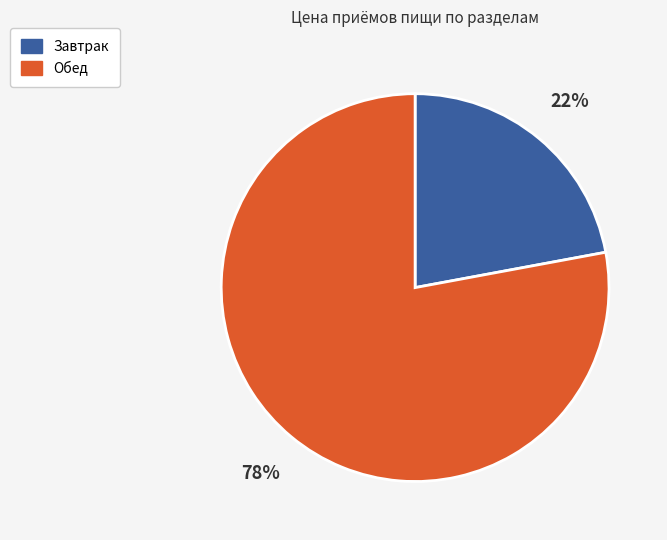

Which category has the biggest portion of the pie?

Обед